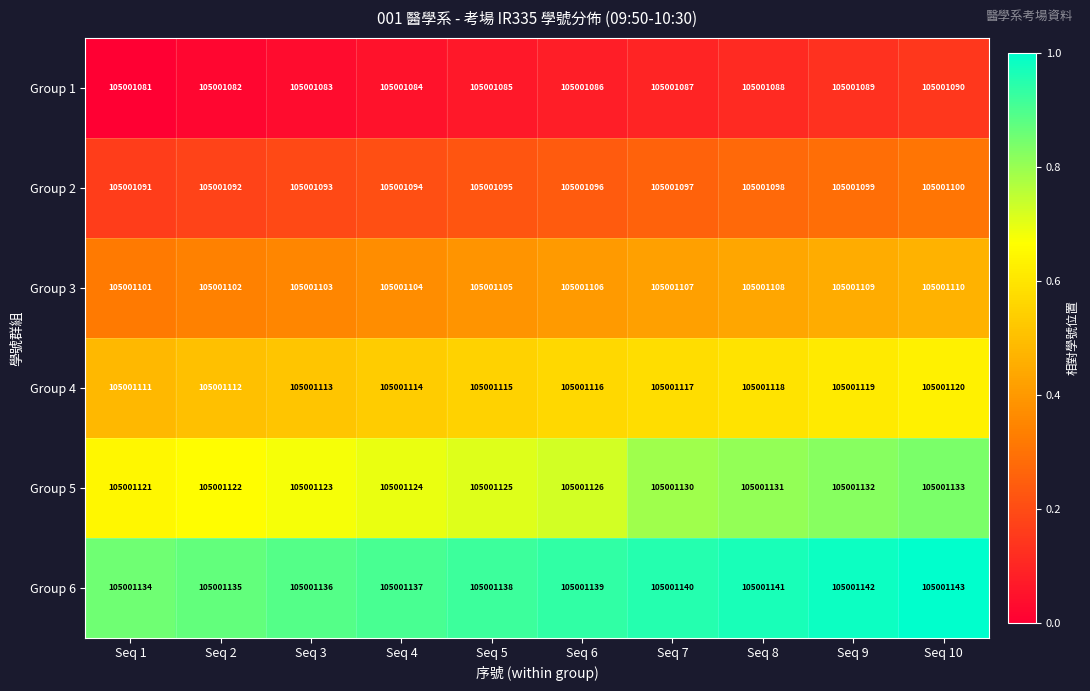

What is the maximum value for Group 5?

0.8